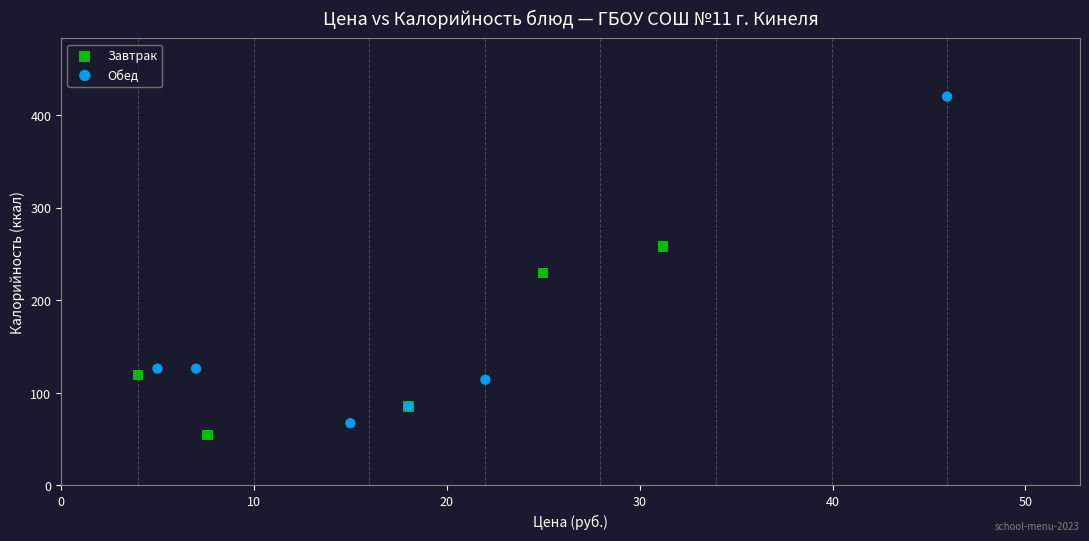

Which series contains the highest Y value?

Обед